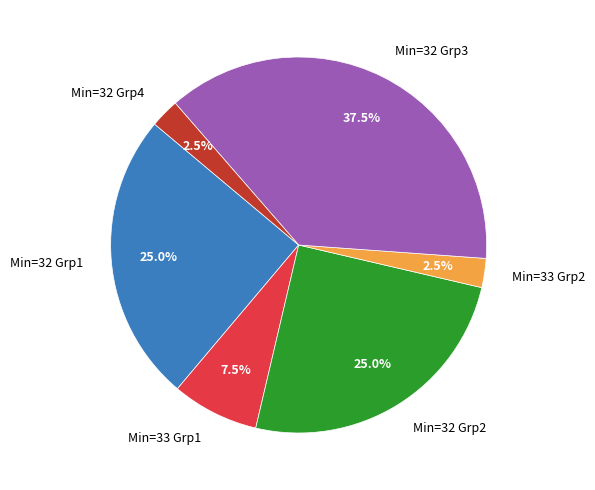

How many slices are in this pie chart?

6